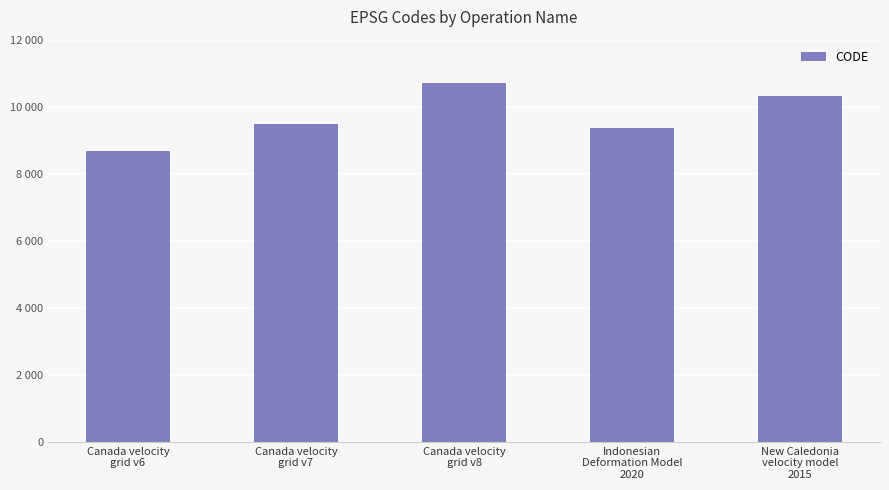

Are the bars grouped side by side (vs. stacked)?

No